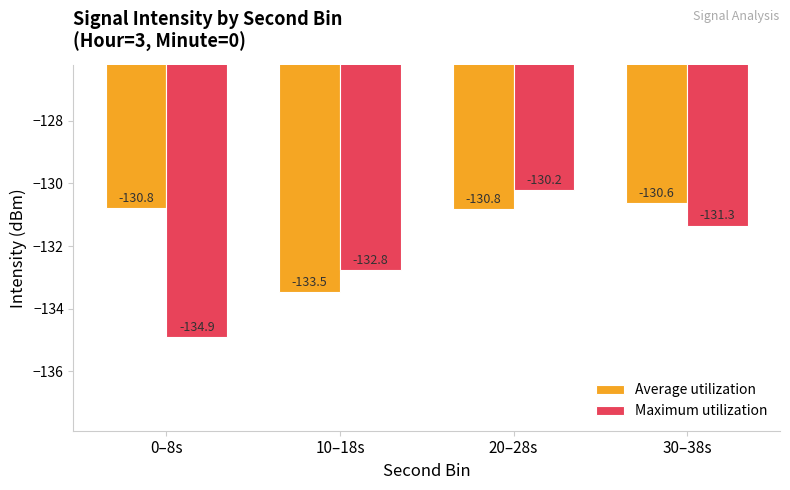

What is the spread (max minus min) of values at 10–18s?

0.7